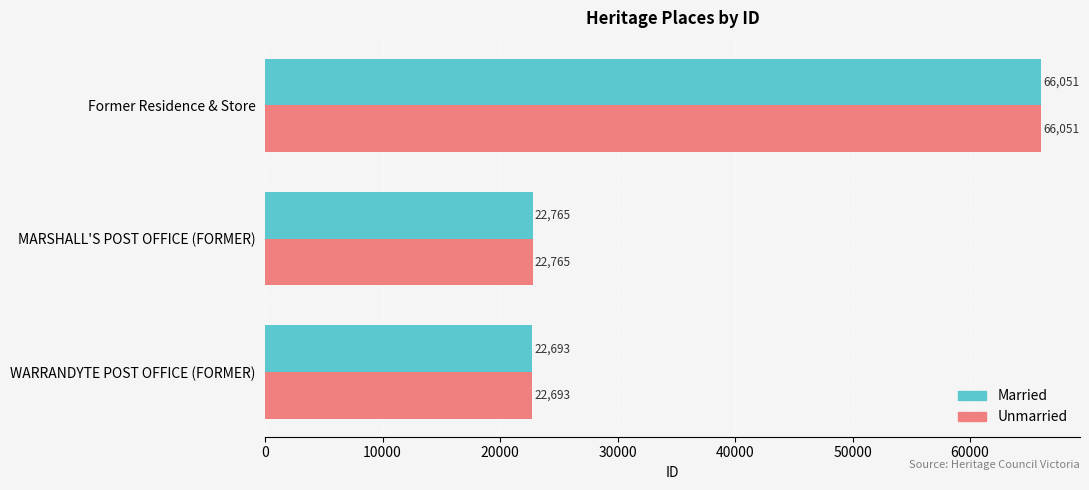

The Married series shows 22693 at WARRANDYTE POST OFFICE (FORMER). True or false?

True